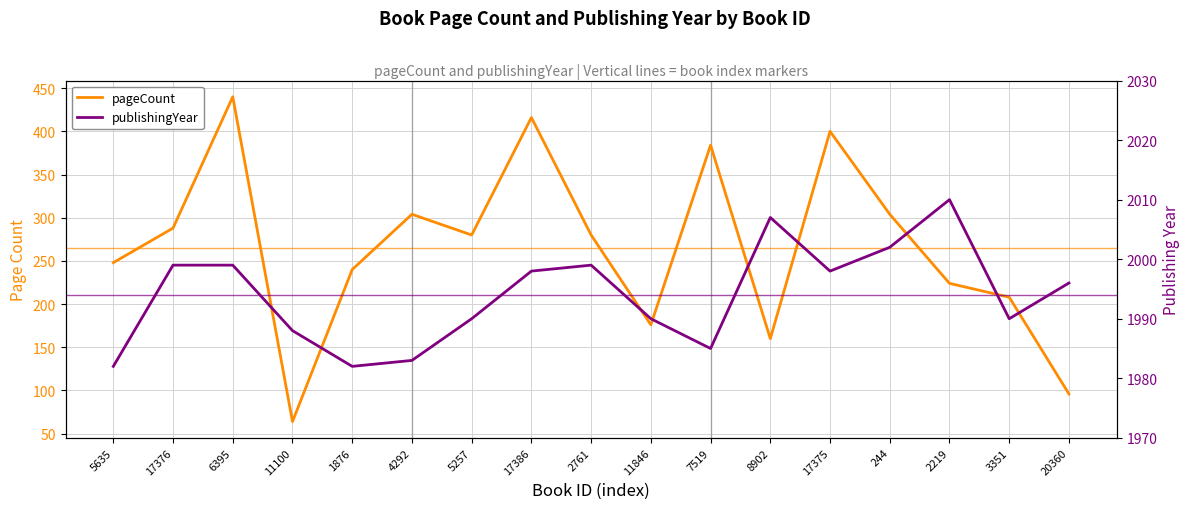

Which series has the largest range (max minus min)?

pageCount